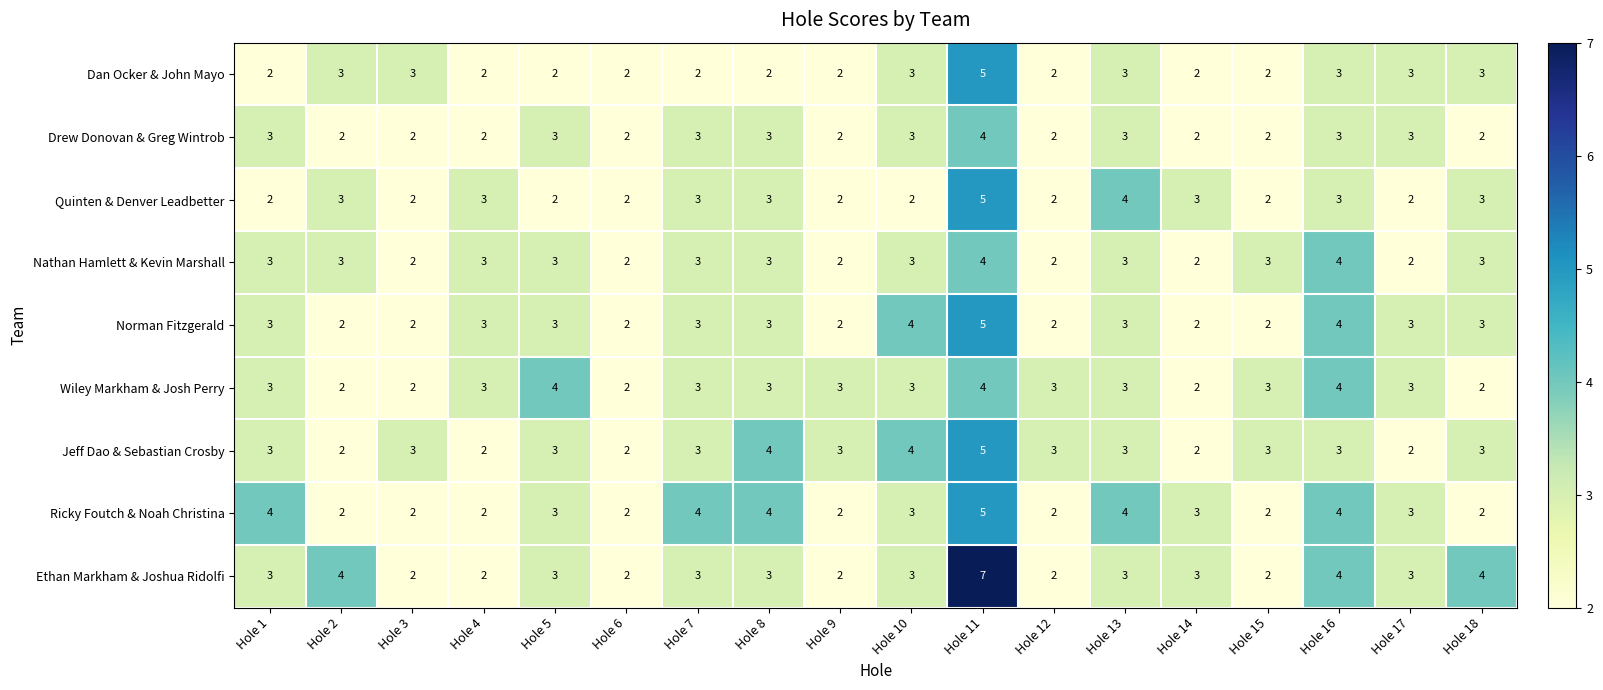

What is the highest value of the Jeff Dao & Sebastian Crosby series?

5